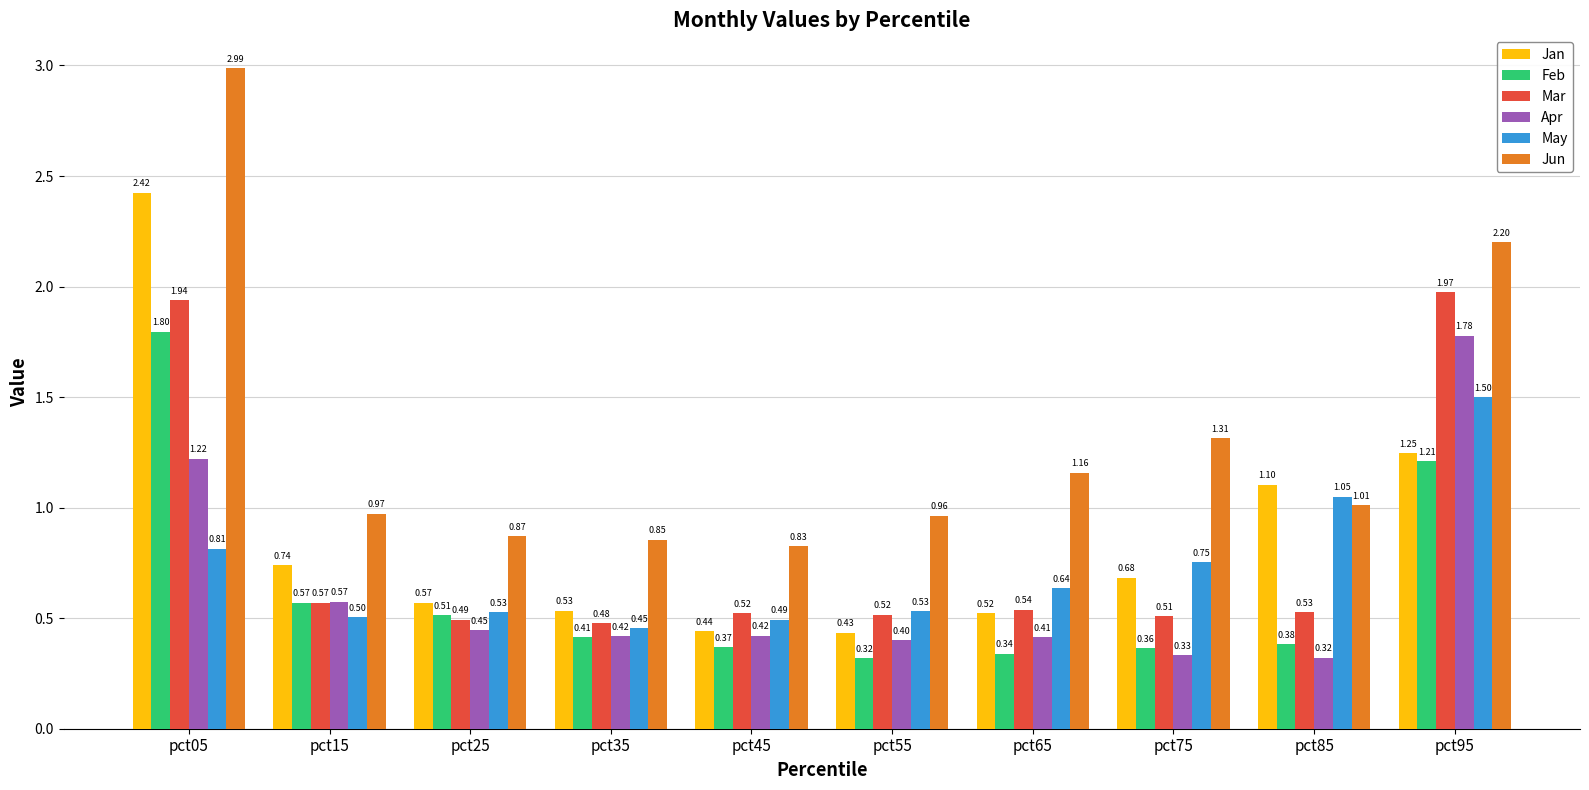

At how many categories does at least one series exceed 1?

5